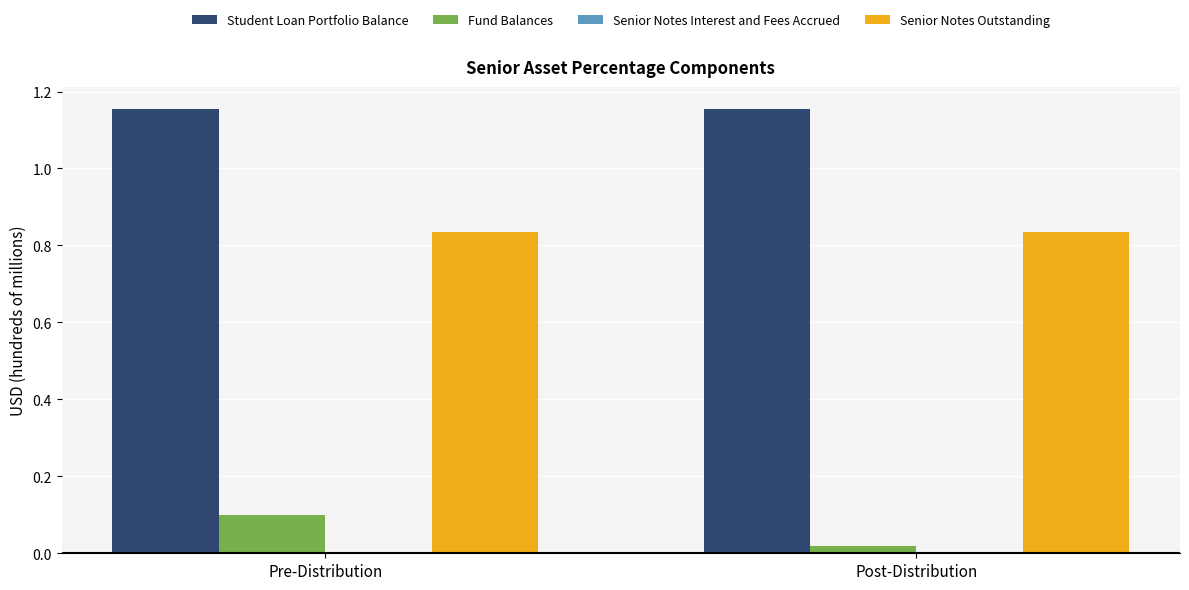

Which series has the largest total across all categories?

Student Loan Portfolio Balance